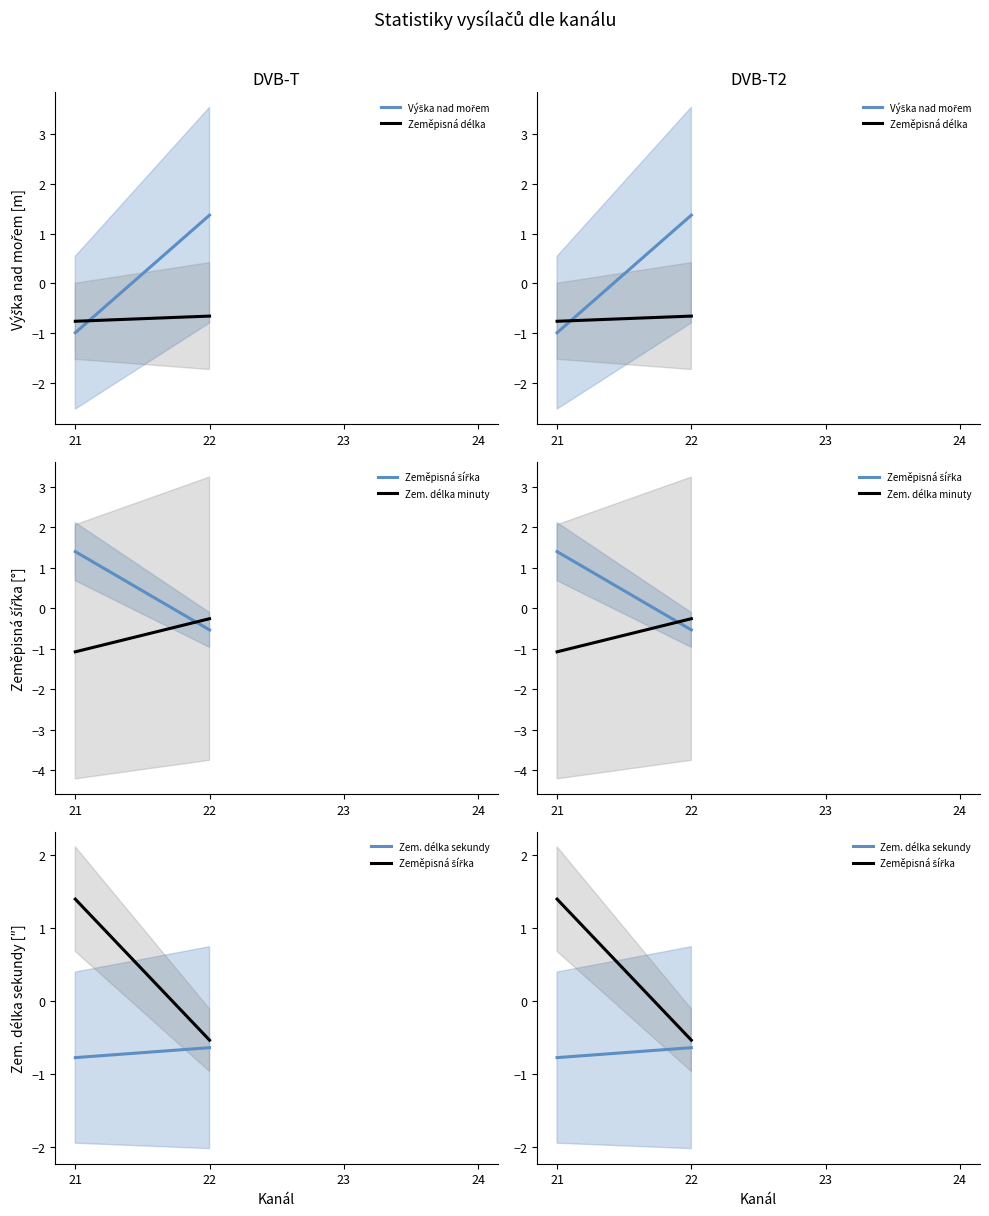

Does the chart have visible grid lines?

No